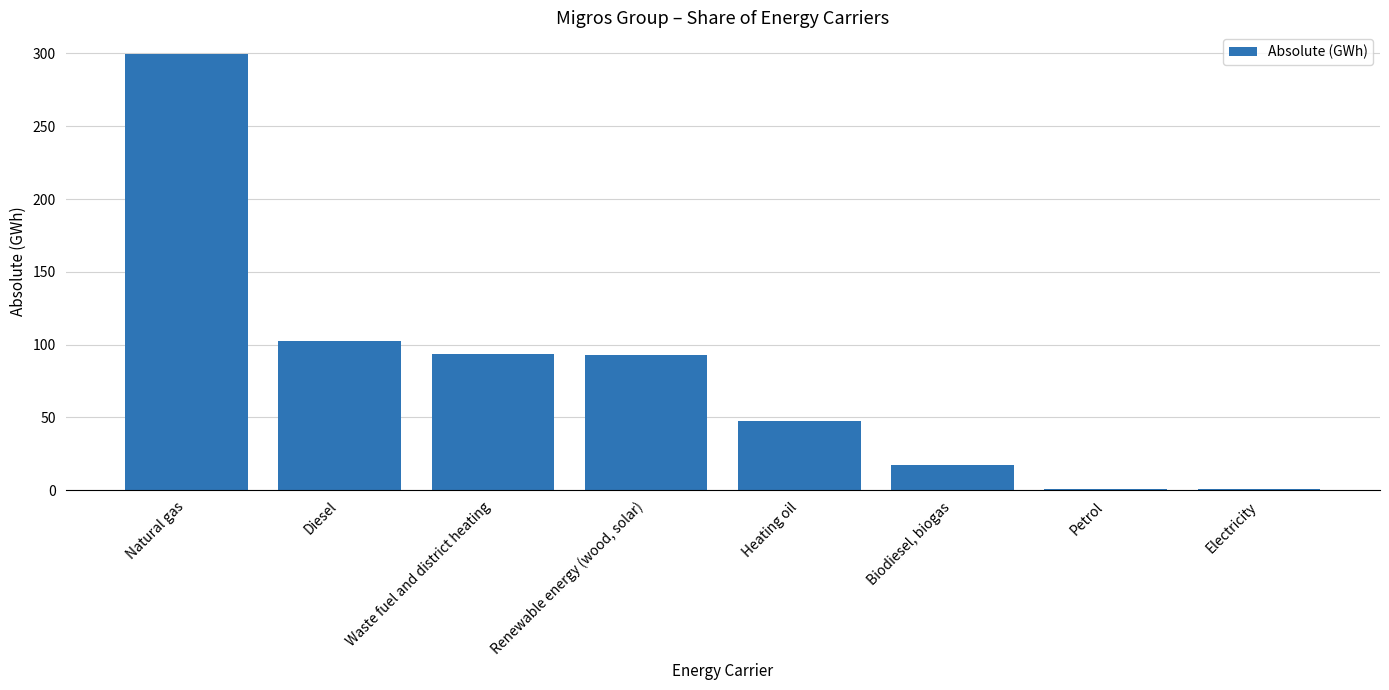

What is the change in value from Natural gas to Petrol?

-298.3